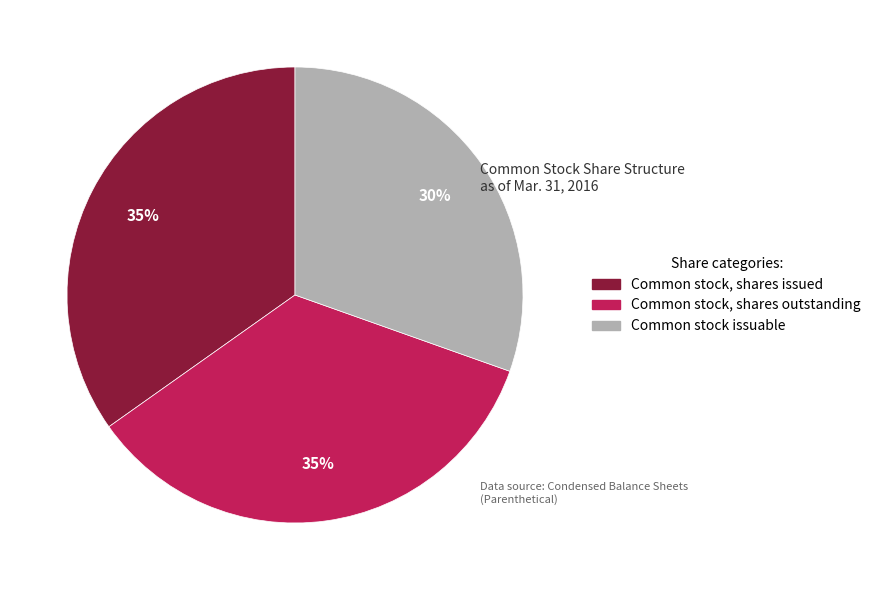

Do Common stock, shares outstanding and Common stock, shares issued together represent more than half of the pie?

Yes